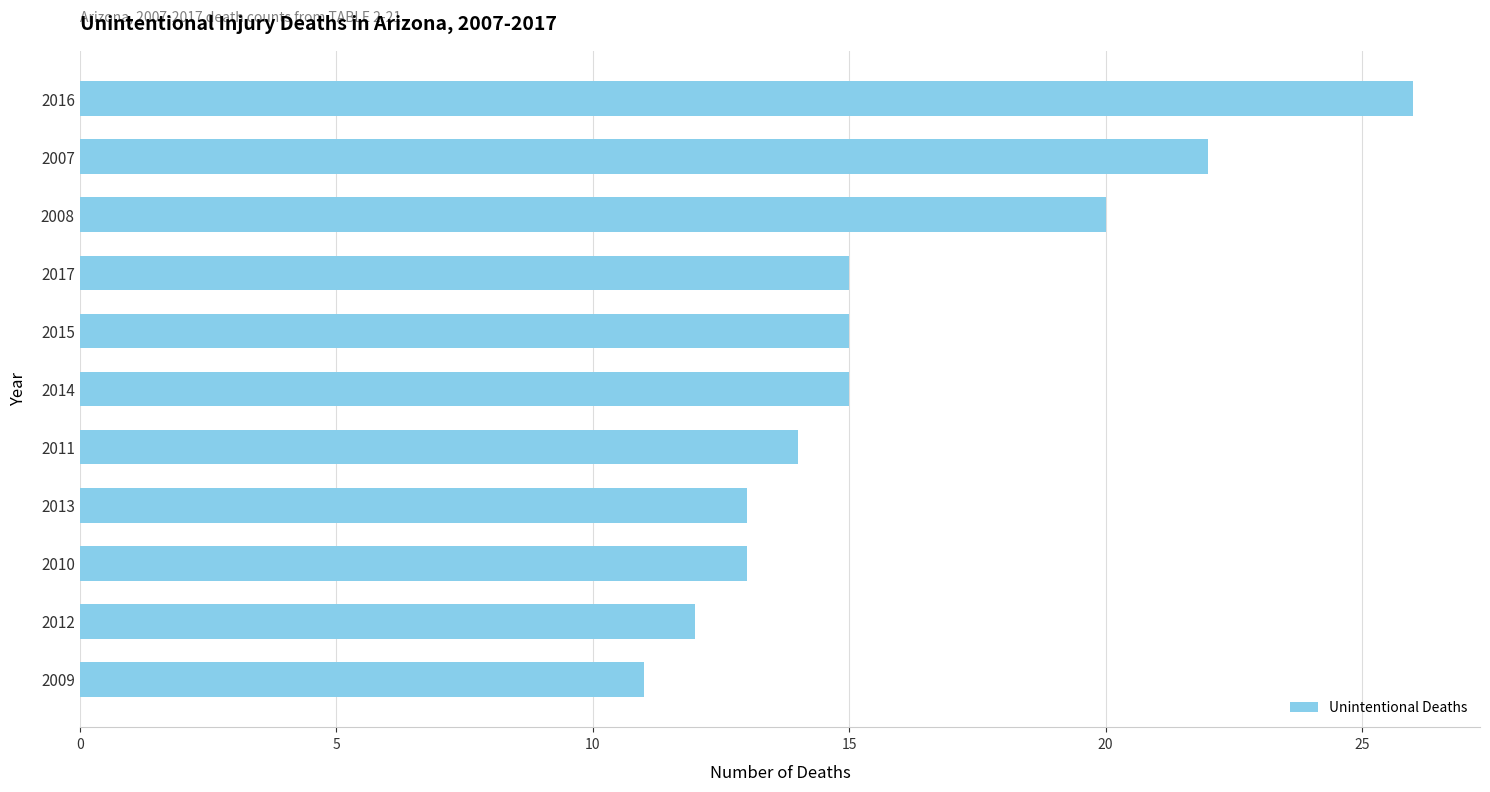

Reading top to bottom, extract all data points from this chart.

2016=26	2007=22	2008=20	2017=15	2015=15	2014=15	2011=14	2013=13	2010=13	2012=12	2009=11